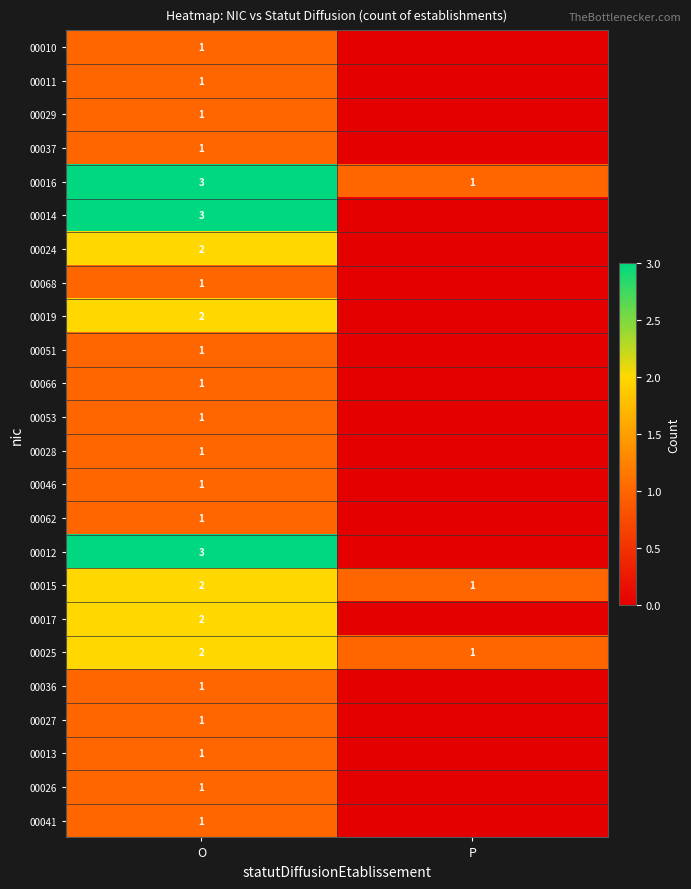

True or false: 00053 has a value of 1 at O.

True